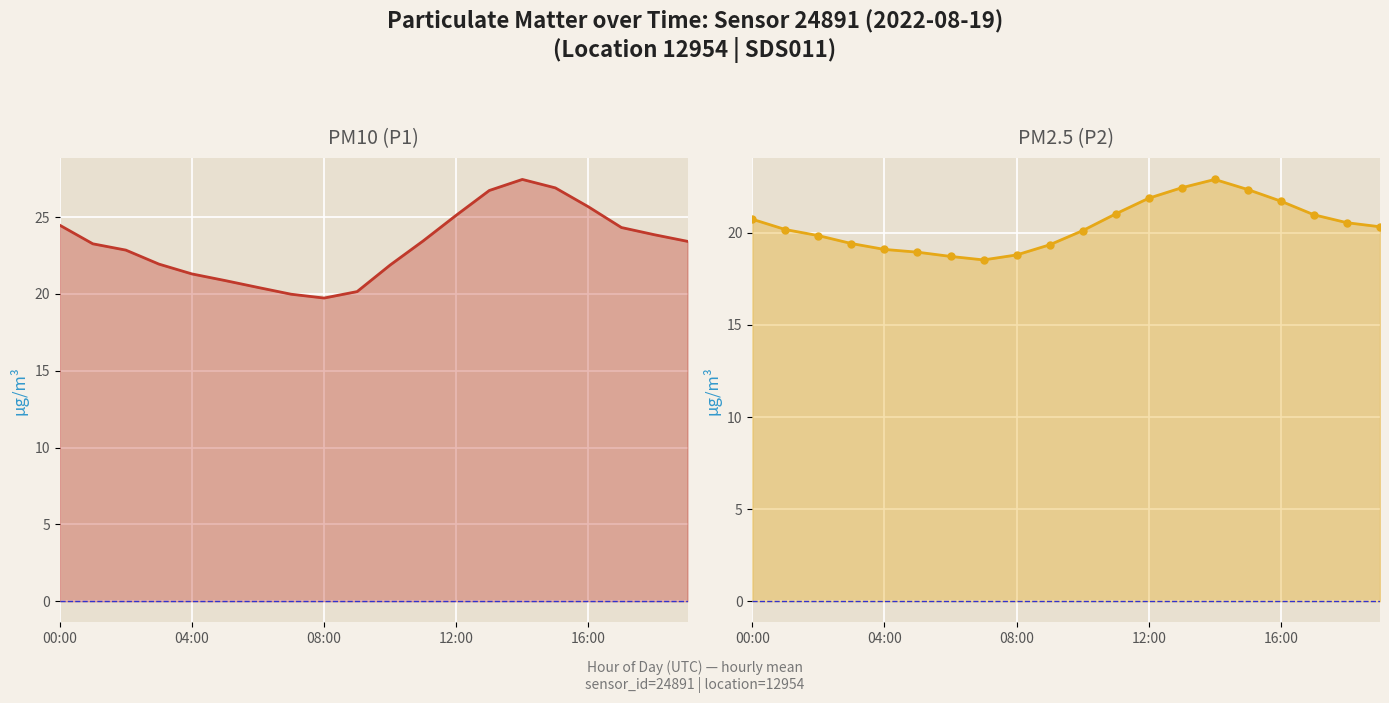

What is the difference between the maximum and minimum values in the P2 series?

4.4